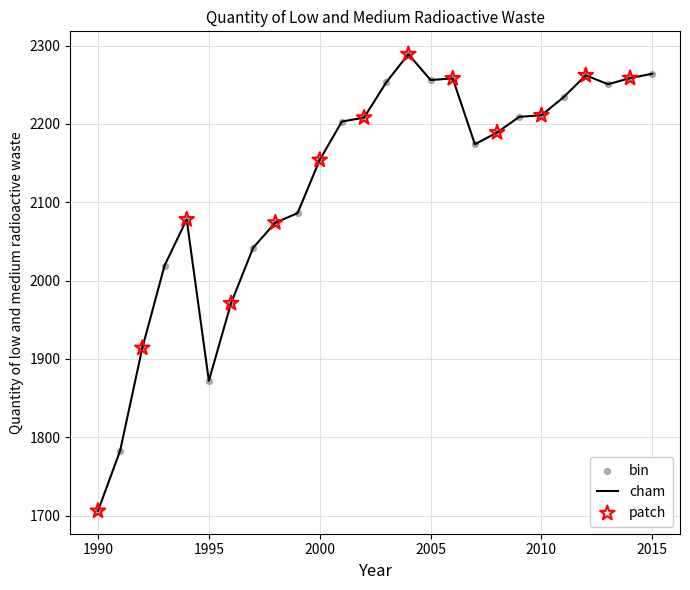

What is the smallest value displayed?

1706.0